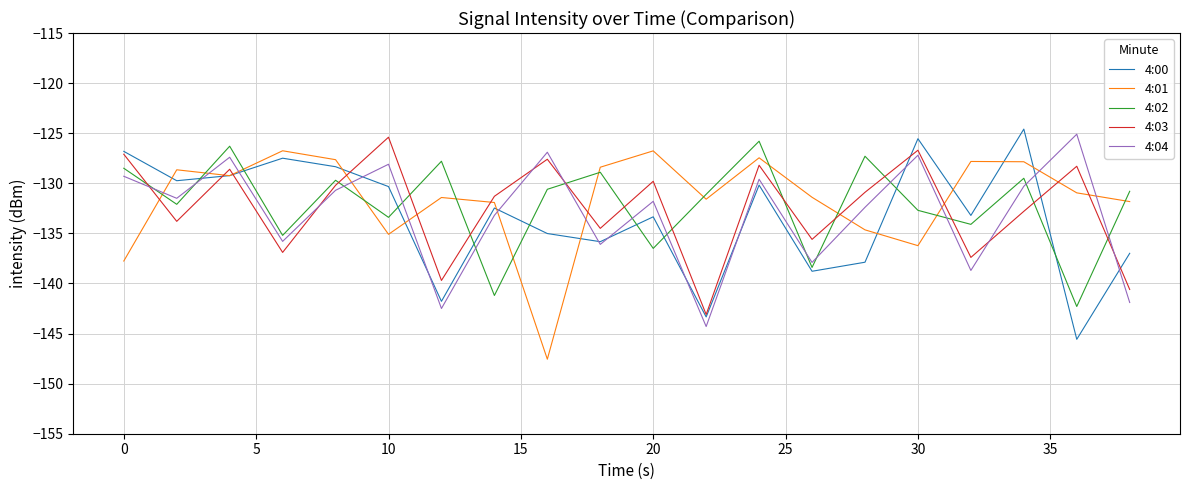

After their last crossing, which series has the higher values: 4:02 or 4:03?

4:02